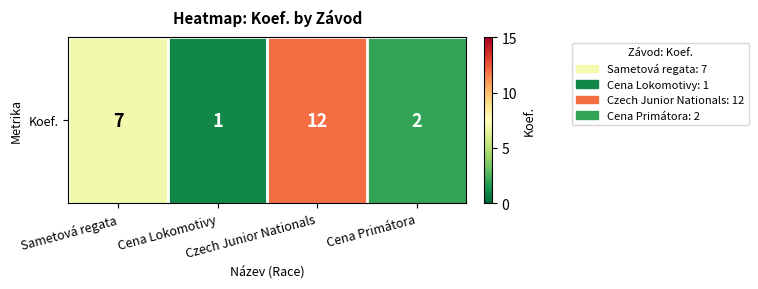

How many values are below 7?

2